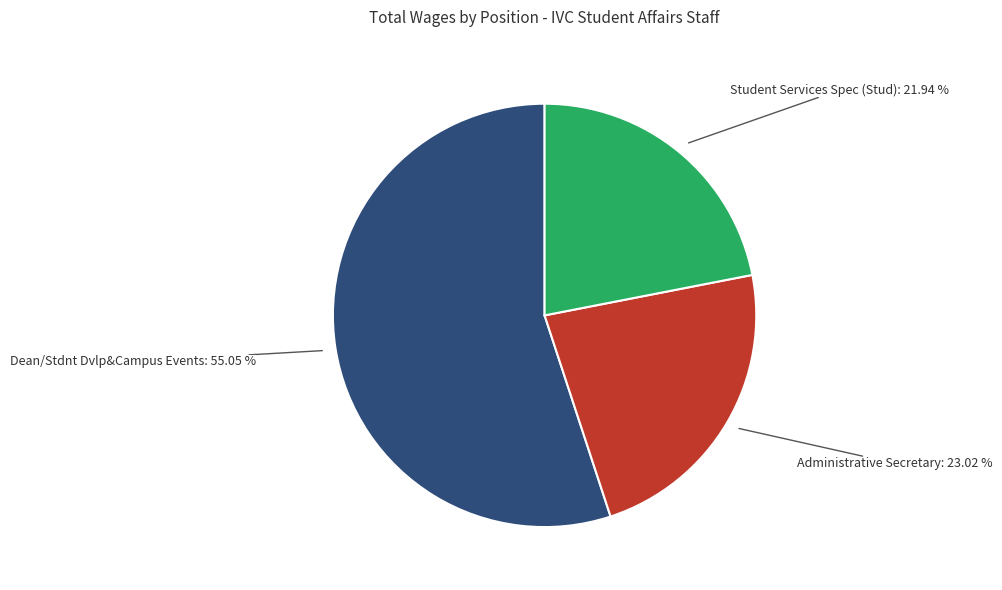

Is there a majority slice in this chart?

Yes